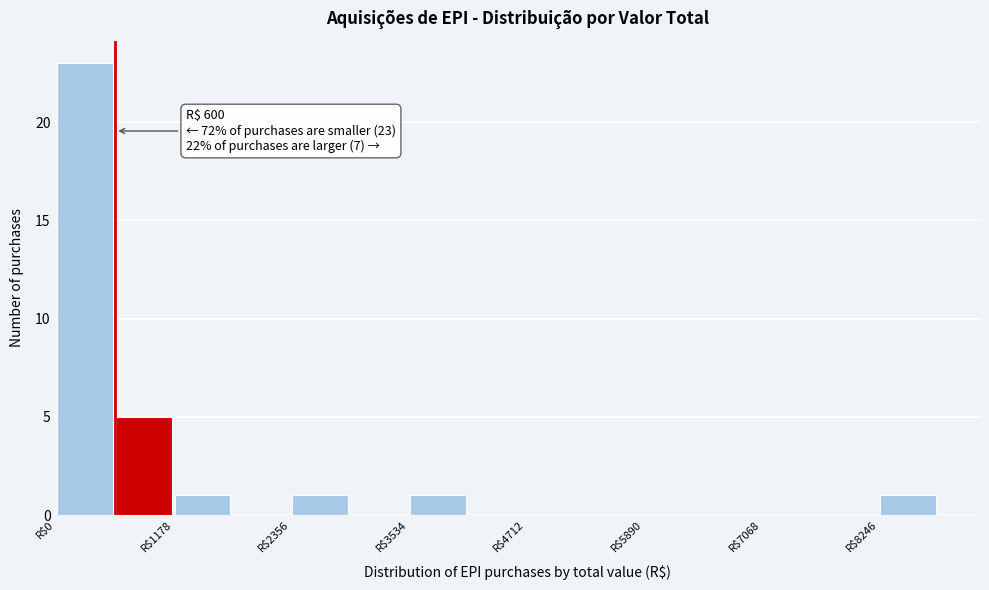

Read against the x-axis, roughly where is the centre of the tallest bar?

200